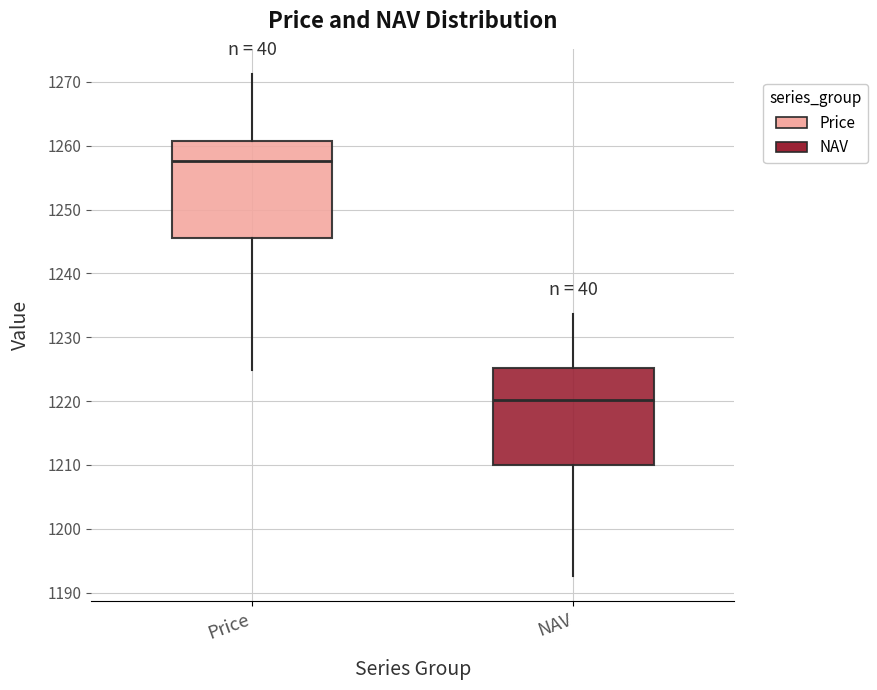

Reading left to right, transcribe this box plot: for each box, give where its median line is, the range the box spans, and where its two whiskers end, as read against the y-axis. The values are not printed on the chart, so give them approximately, as read against the axis.

Price: median 1258, box 1246 to 1261, whiskers 1225 to 1271
NAV: median 1220, box 1210 to 1225, whiskers 1193 to 1234